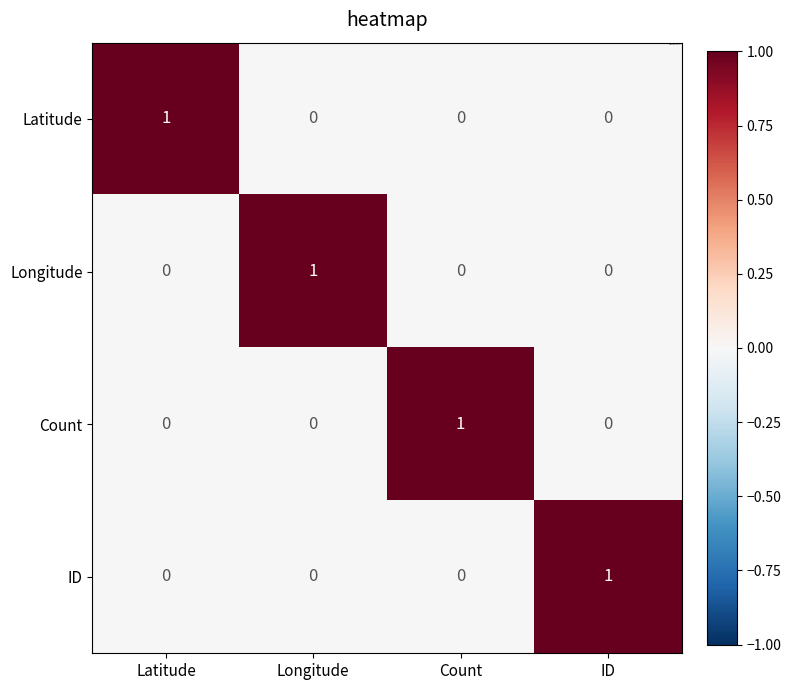

The value of Longitude at Longitude is 2. True or false?

False